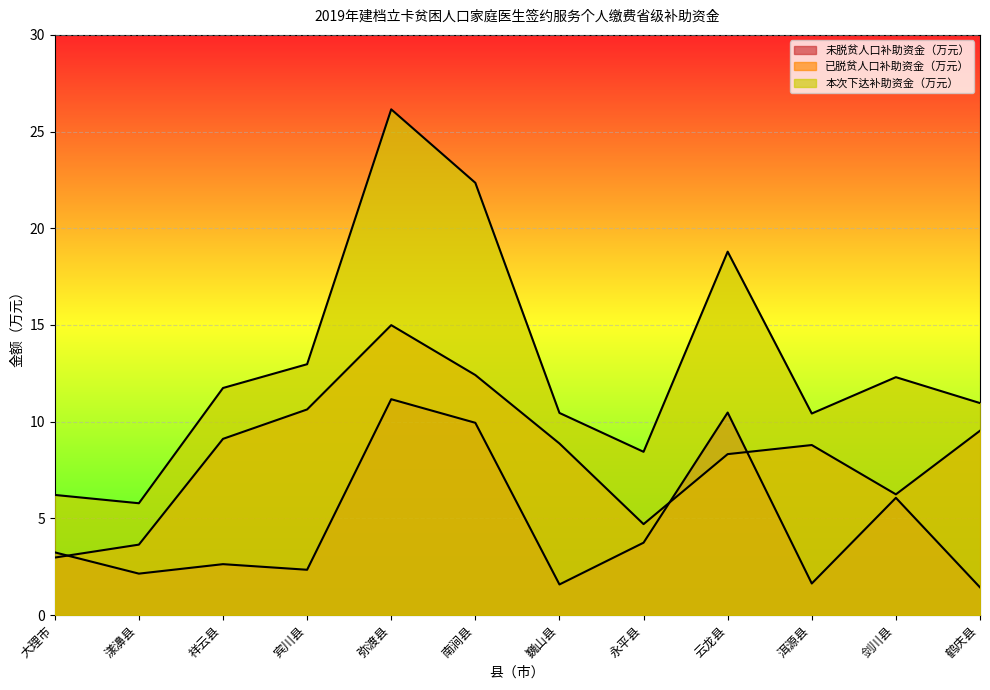

List the series in order of their overall mean, lowest first.

未脱贫人口补助资金（万元）, 已脱贫人口补助资金（万元）, 本次下达补助资金（万元）